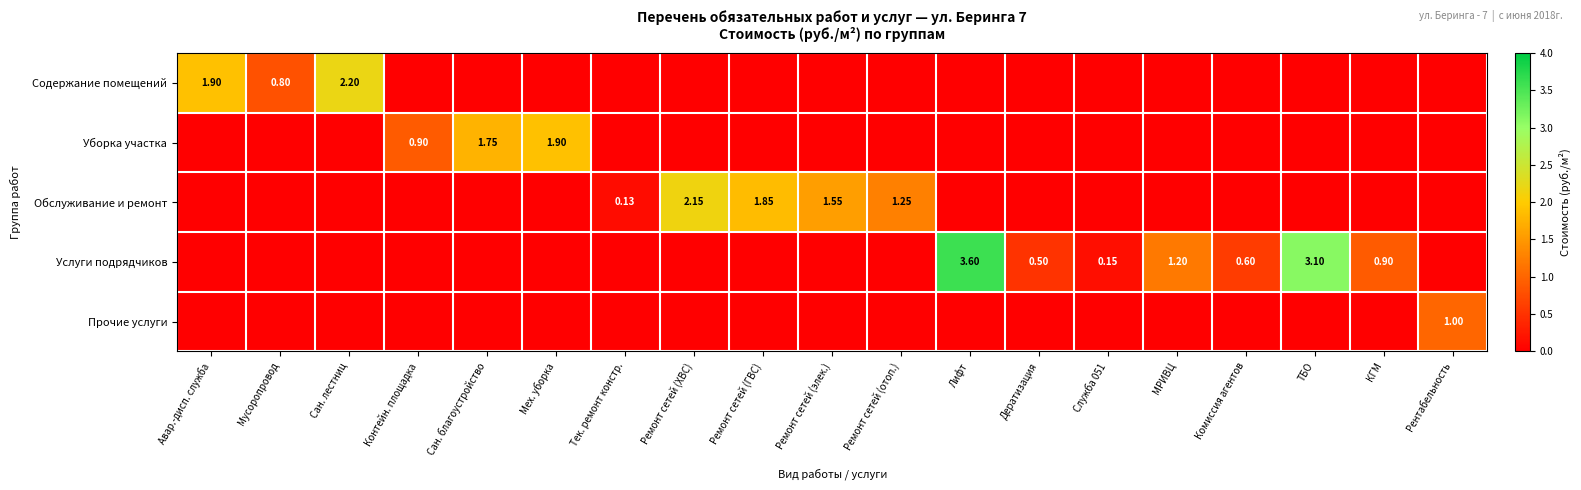

What is the difference between the highest and lowest values at Сан. благоустройство?

1.8